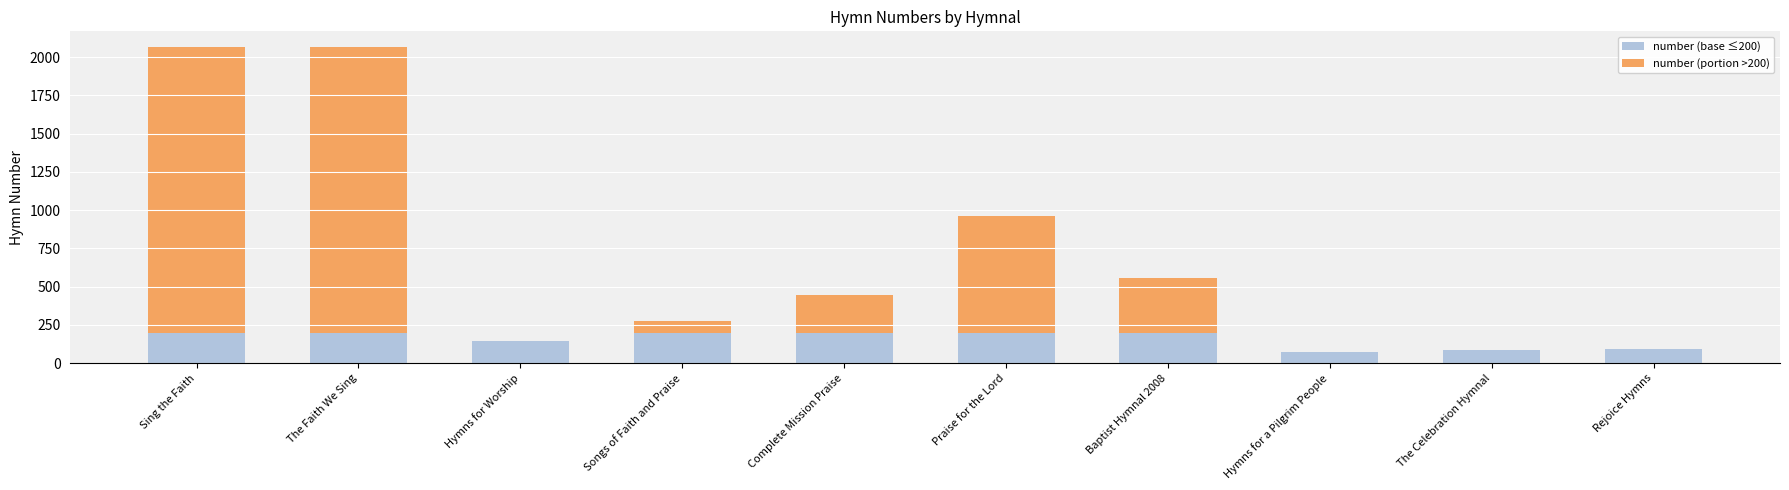

What is the total value across all series at The Faith We Sing?

2065